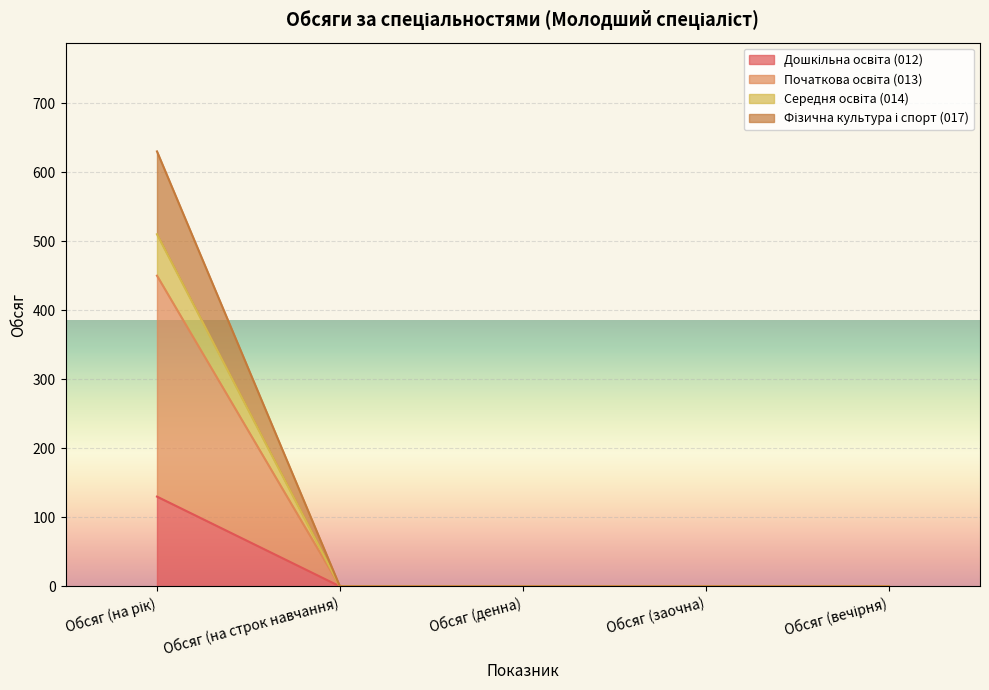

Between Обсяг (на строк навчання) and Обсяг (денна), which series saw the biggest shift?

Дошкільна освіта (012)